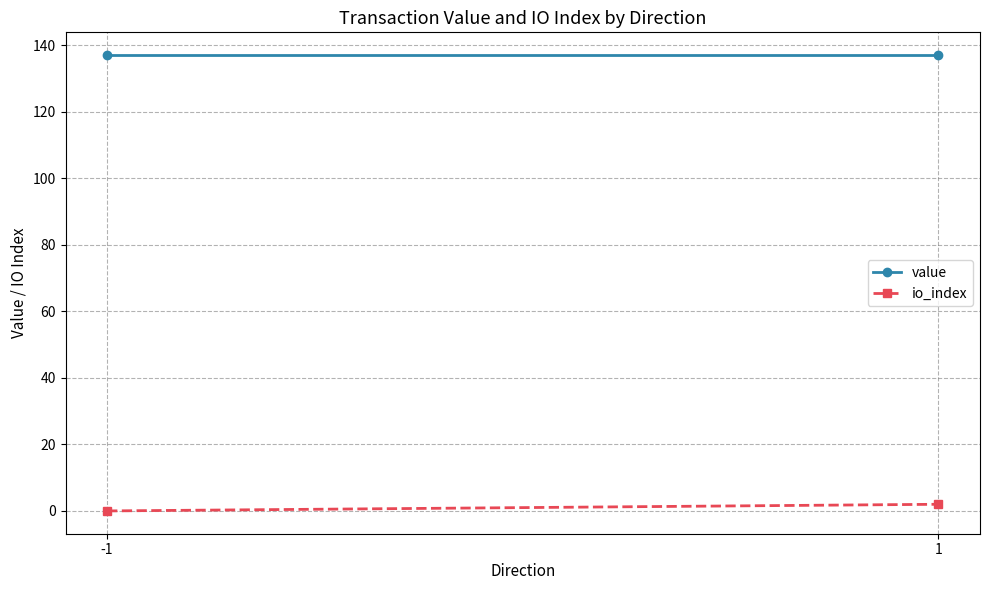

Is the value of io_index at 1 greater than the value of value at 1?

No